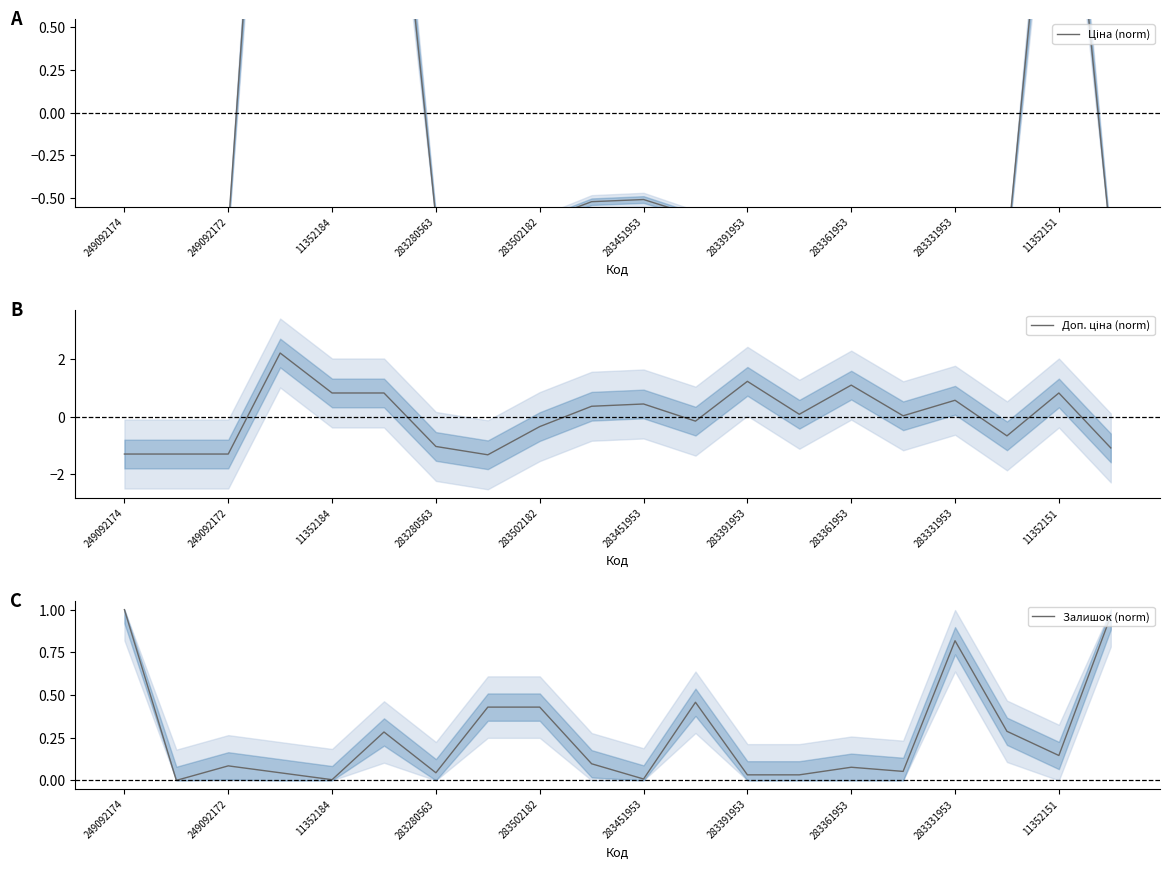

How many times do Доп. ціна (norm) and Ціна (norm) cross each other?

2